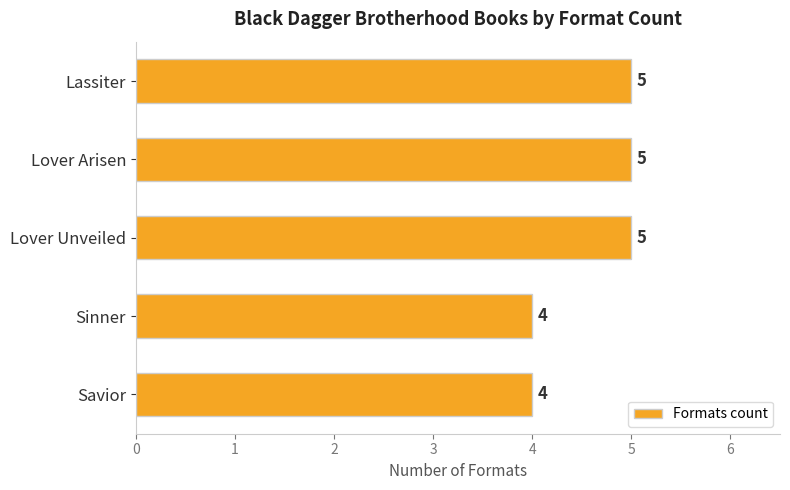

What is the label of the 1st bar from the top?

Lassiter